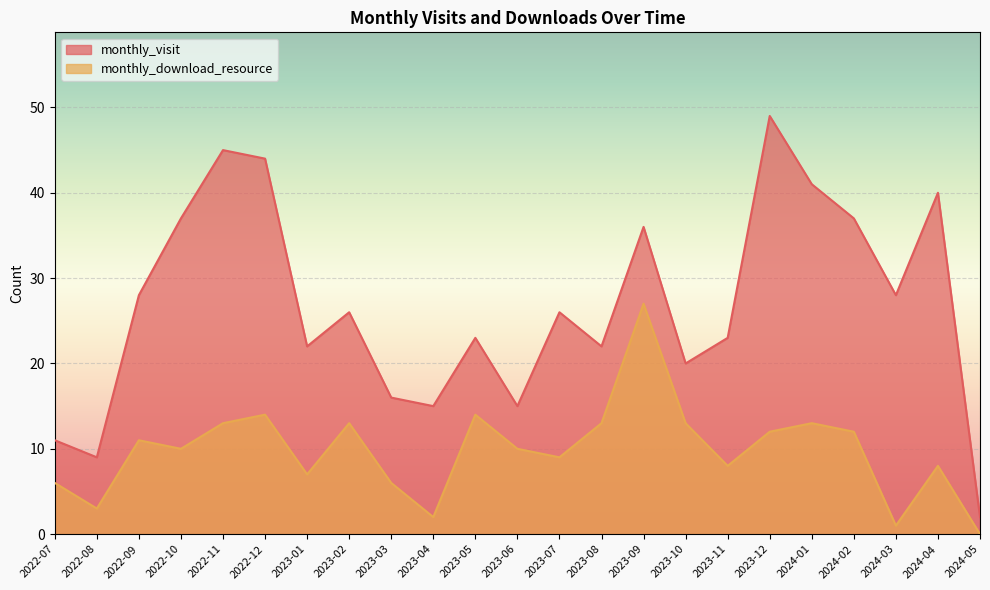

The monthly_download_resource series shows 8 at 2024-04. True or false?

True